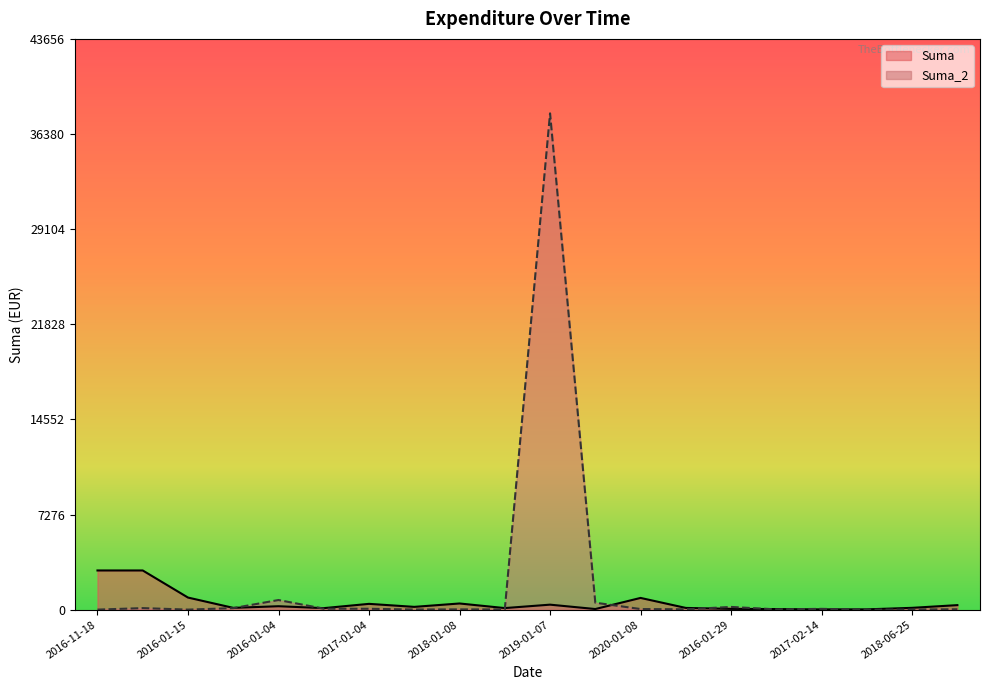

What position from the right is 2018-06-25?

2